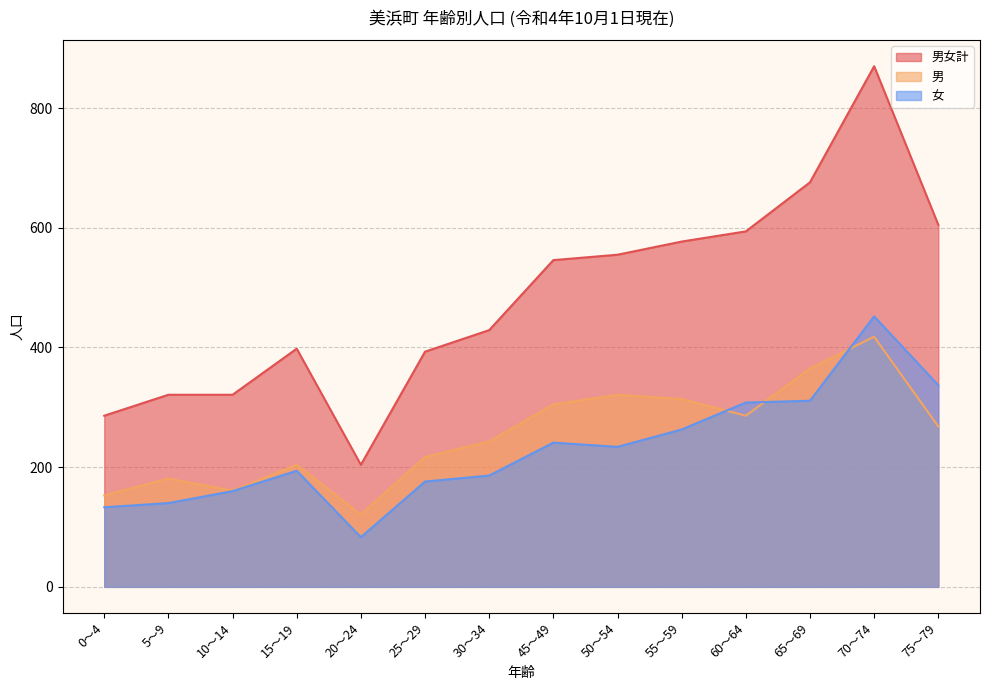

Which series has the largest range (max minus min)?

男女計